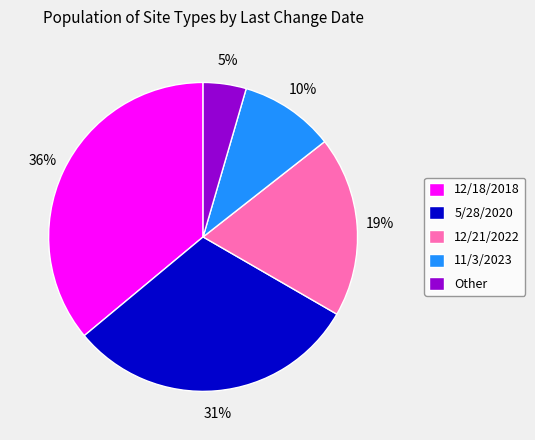

Count the number of slices in the pie.

5